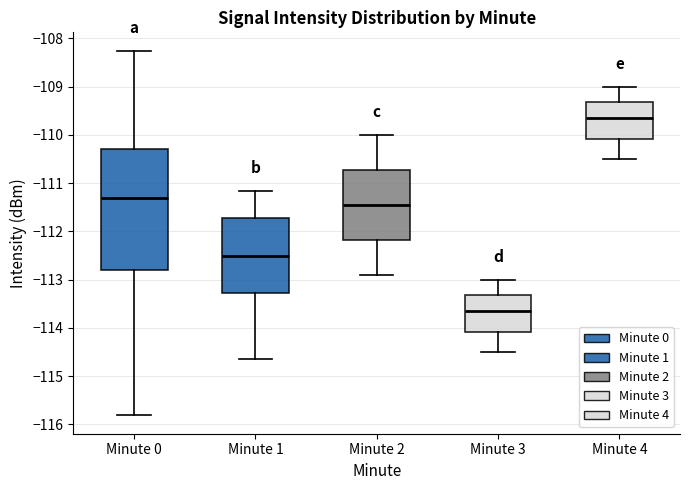

Which box is the tallest, from its lower edge to its upper edge?

Minute 0